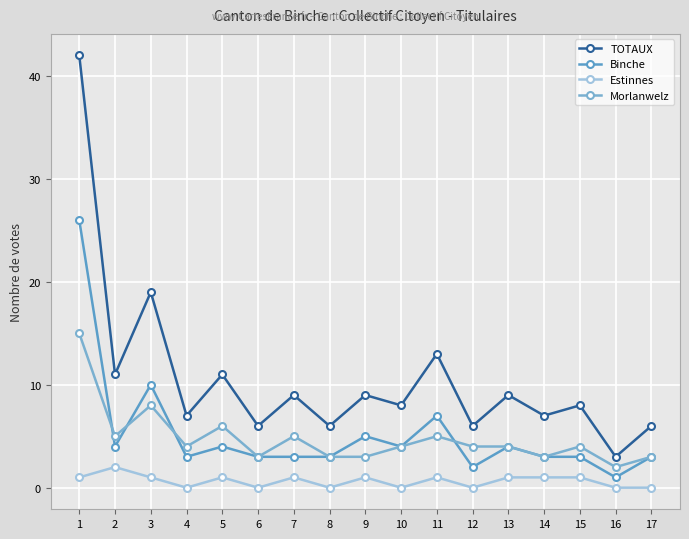

The value of Binche at 5 is 4. True or false?

True